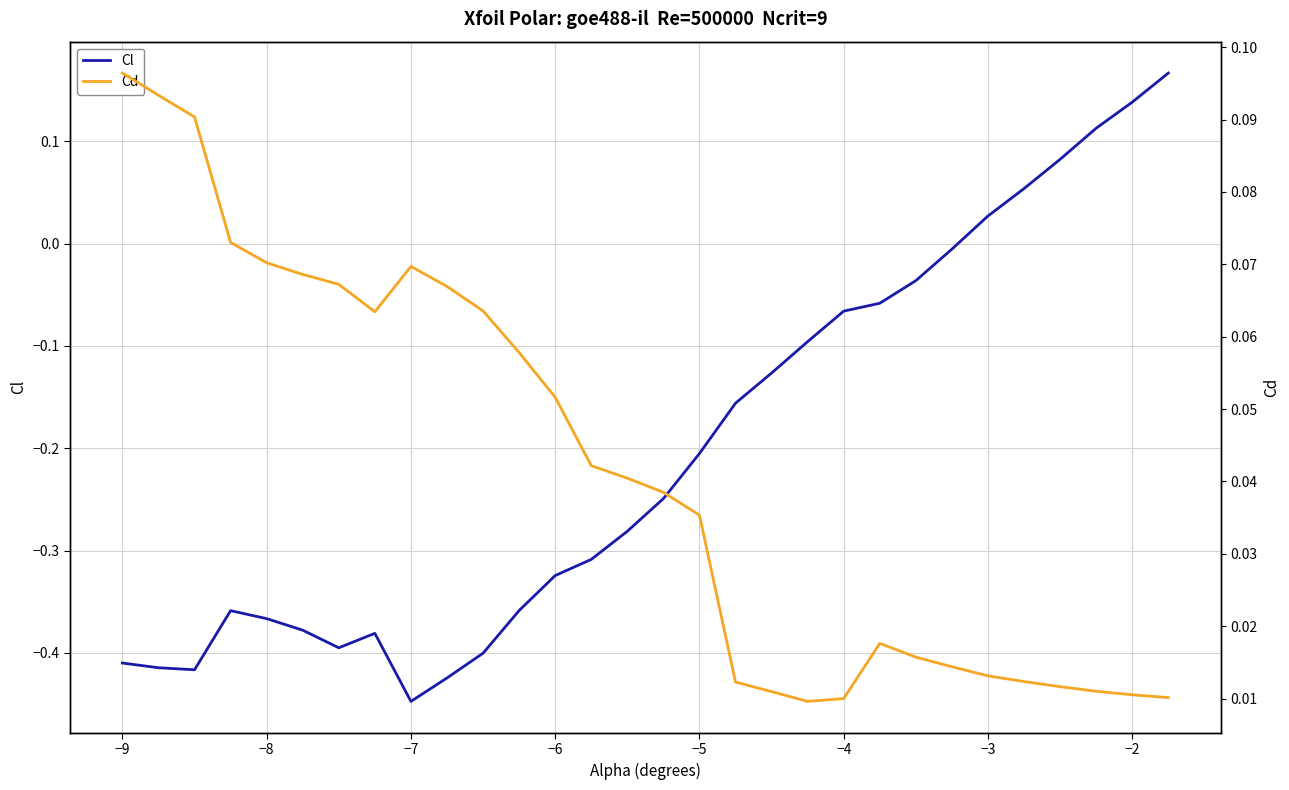

How many intersections are there between Cl and Cd?

1